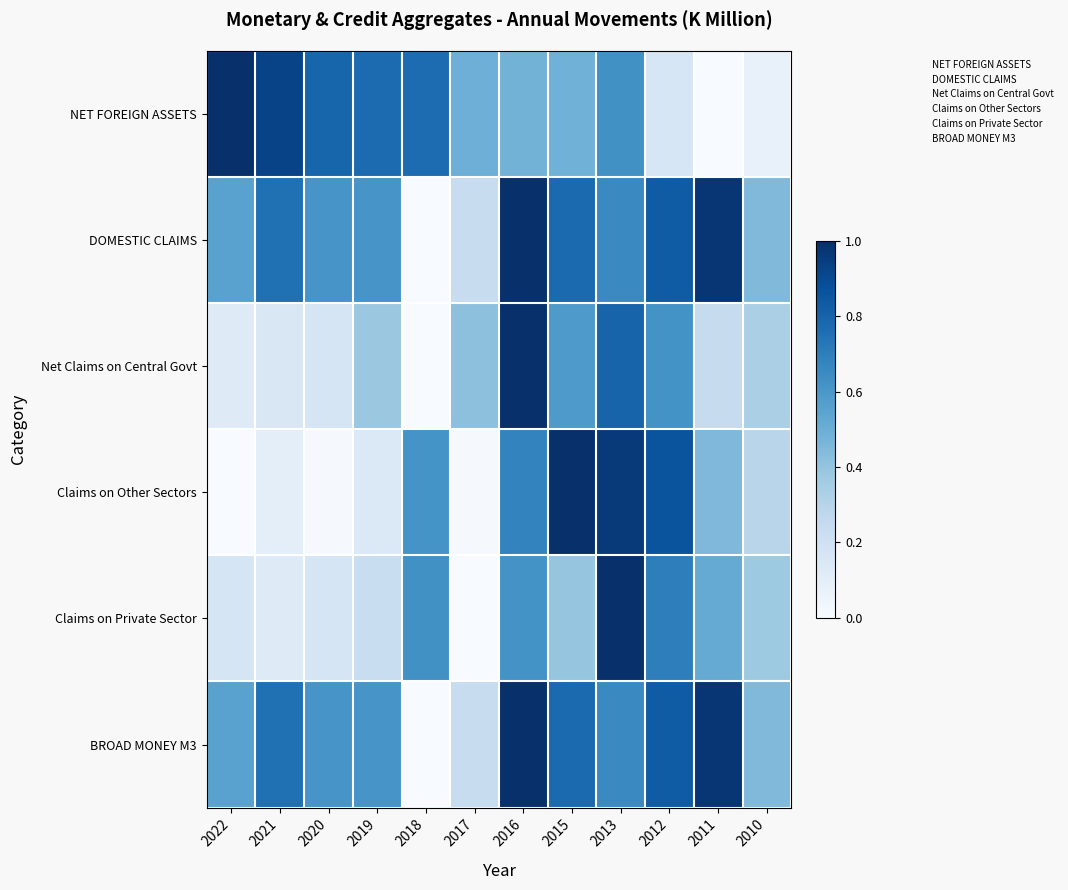

The Claims on Other Sectors series shows 3.0 at 2011. True or false?

True